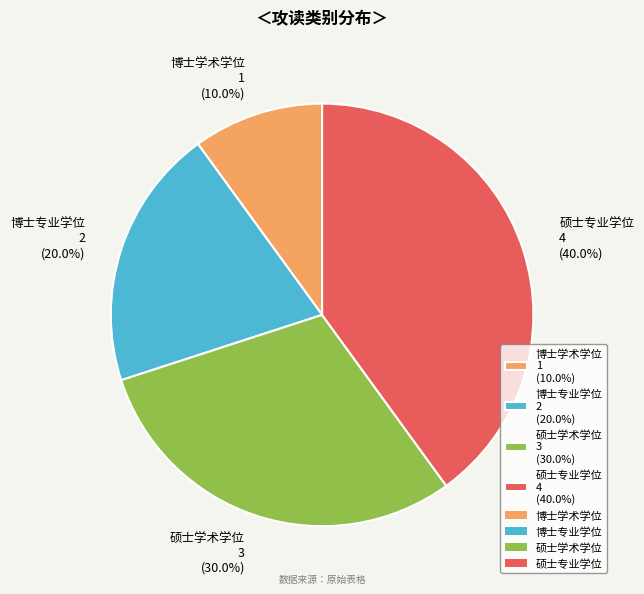

True or false: 博士学术学位 accounts for 10% of the total.

True